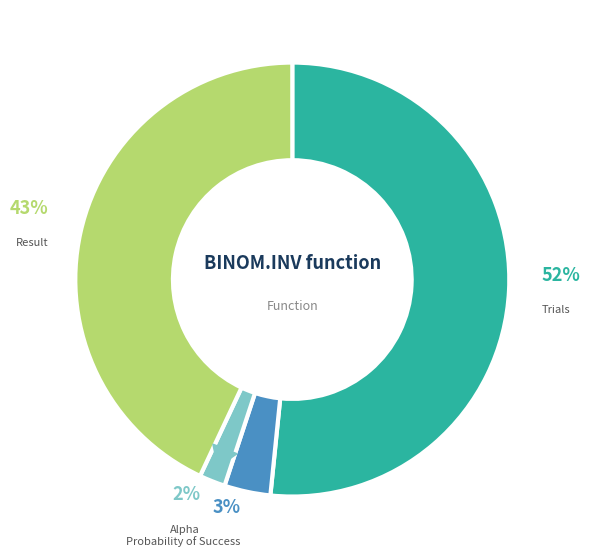

To the nearest percent, what is the average slice percentage?

25%